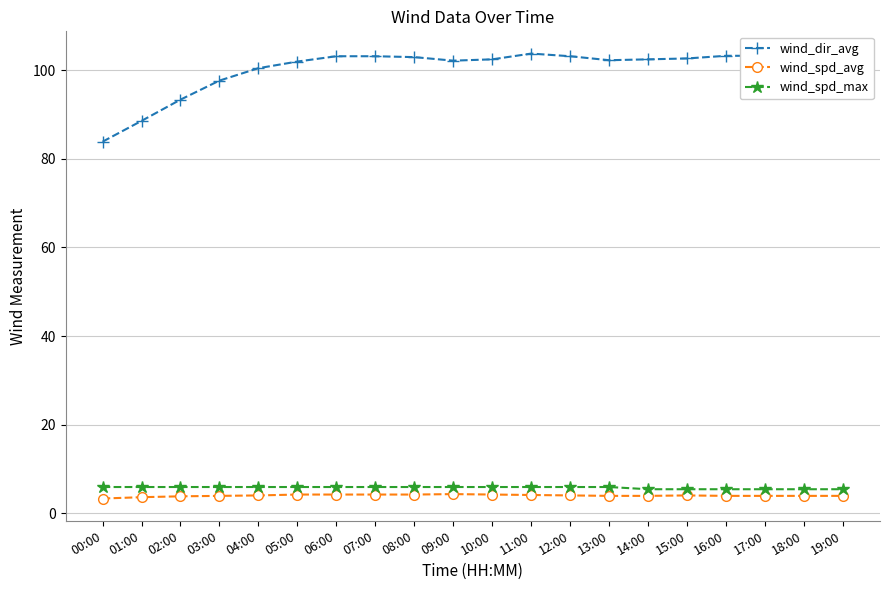

Count the number of categories in the chart.

20